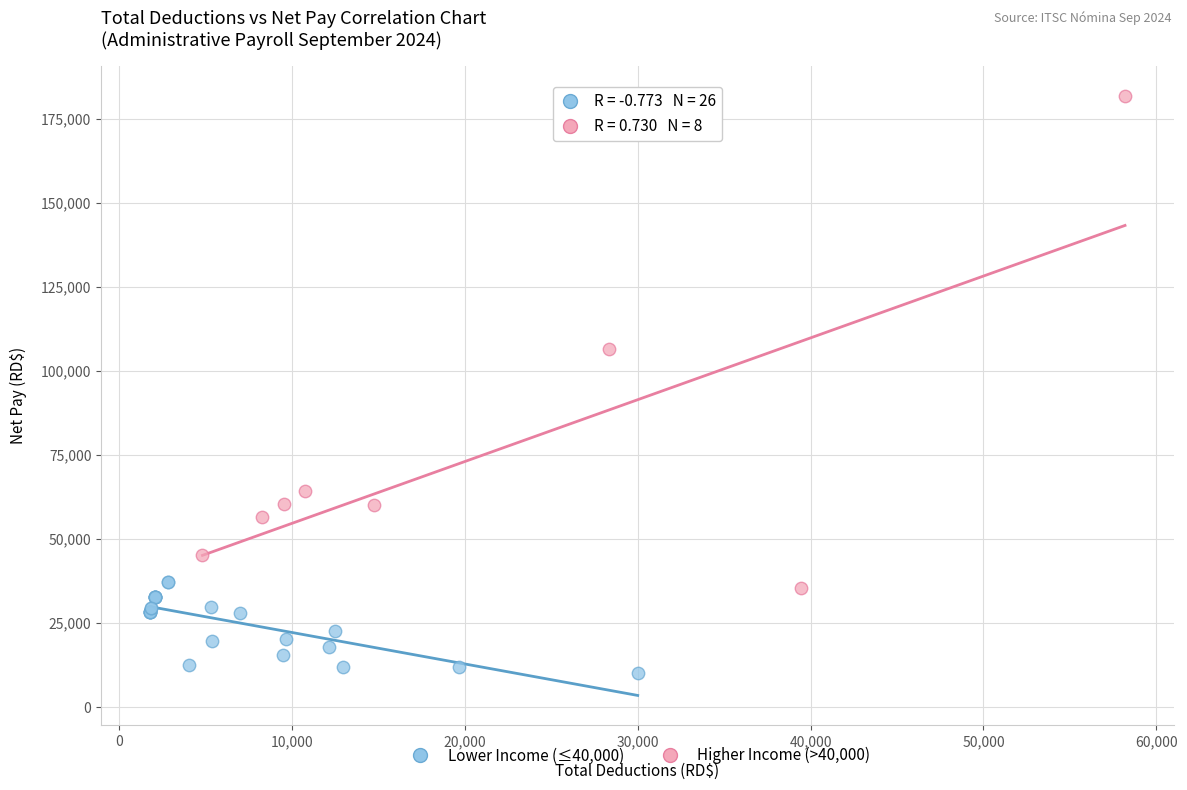

Which series reaches the maximum Y coordinate?

Higher Income (>40,000)